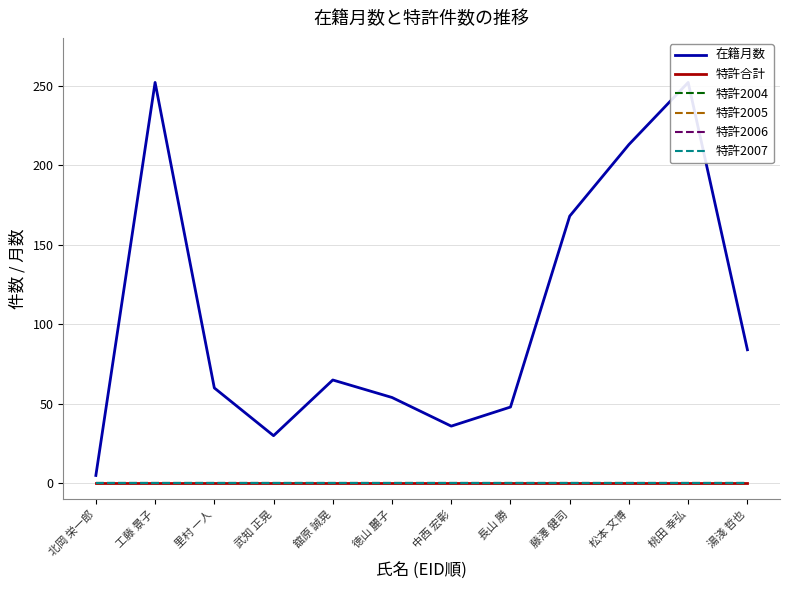

Does the chart display data point markers on the line(s)?

No